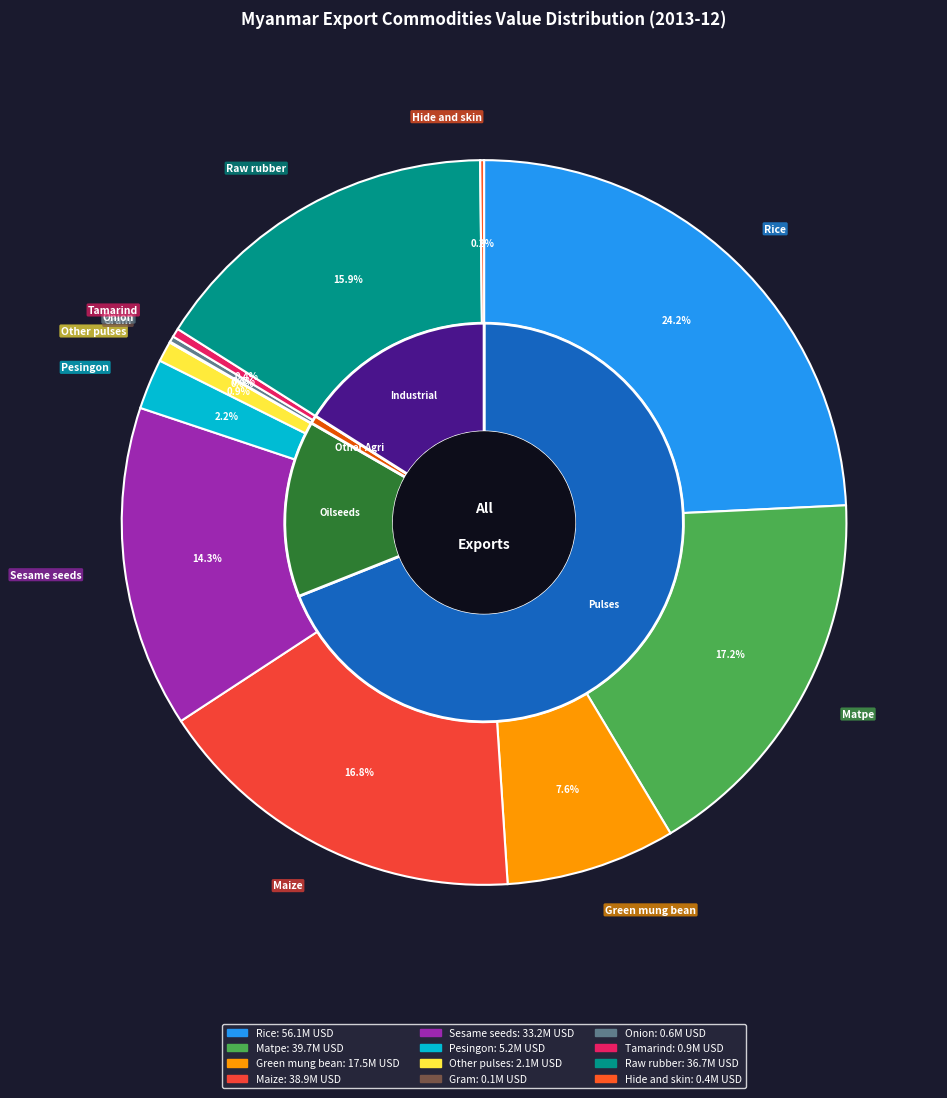

Does any single category account for the majority?

No